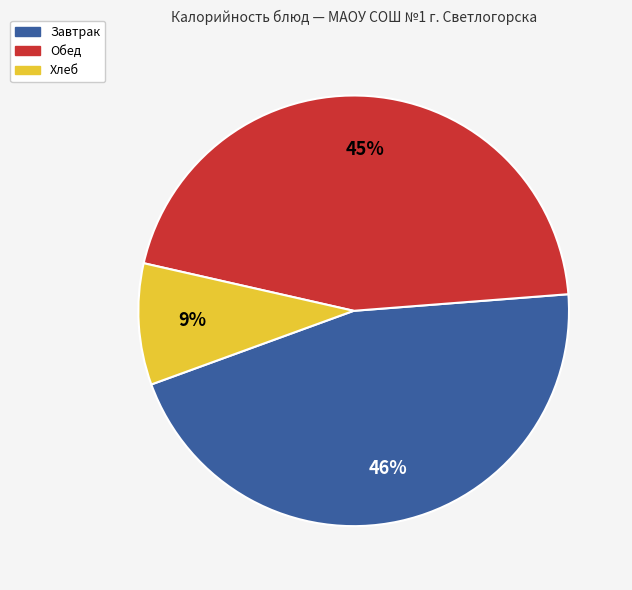

Is there a majority slice in this chart?

No